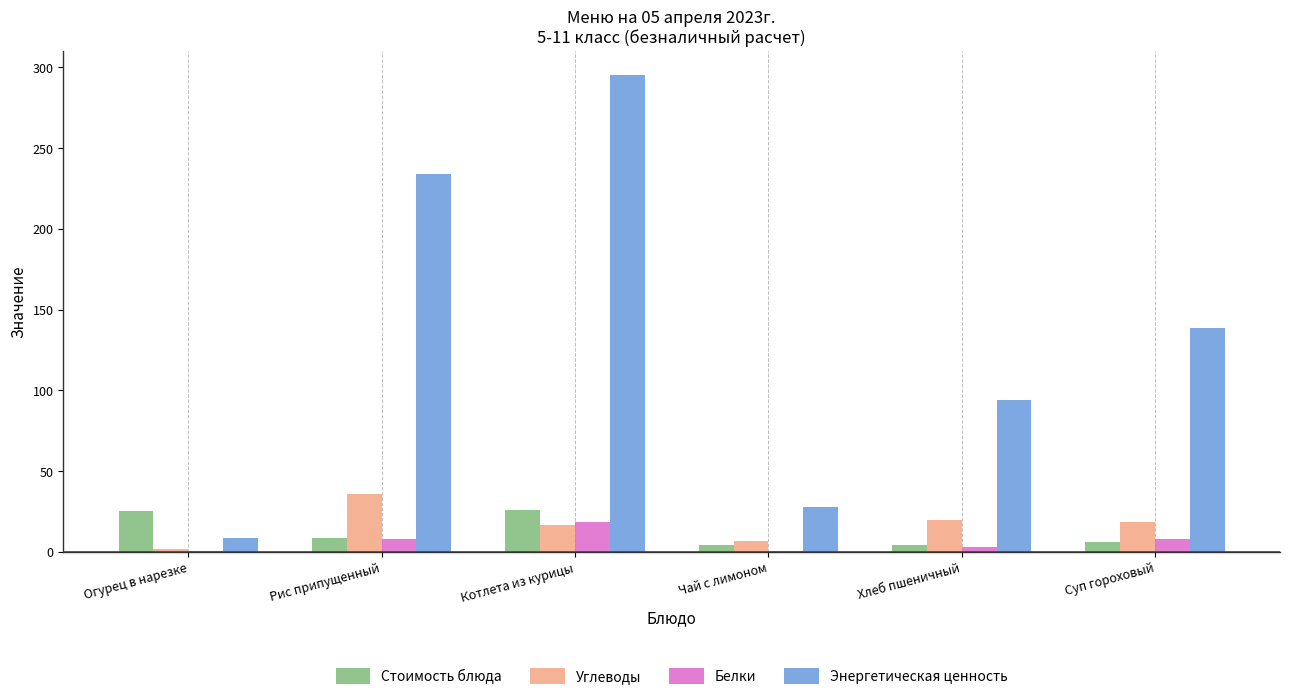

What is the difference between the Углеводы values at Огурец в нарезке and Чай с лимоном?

5.1